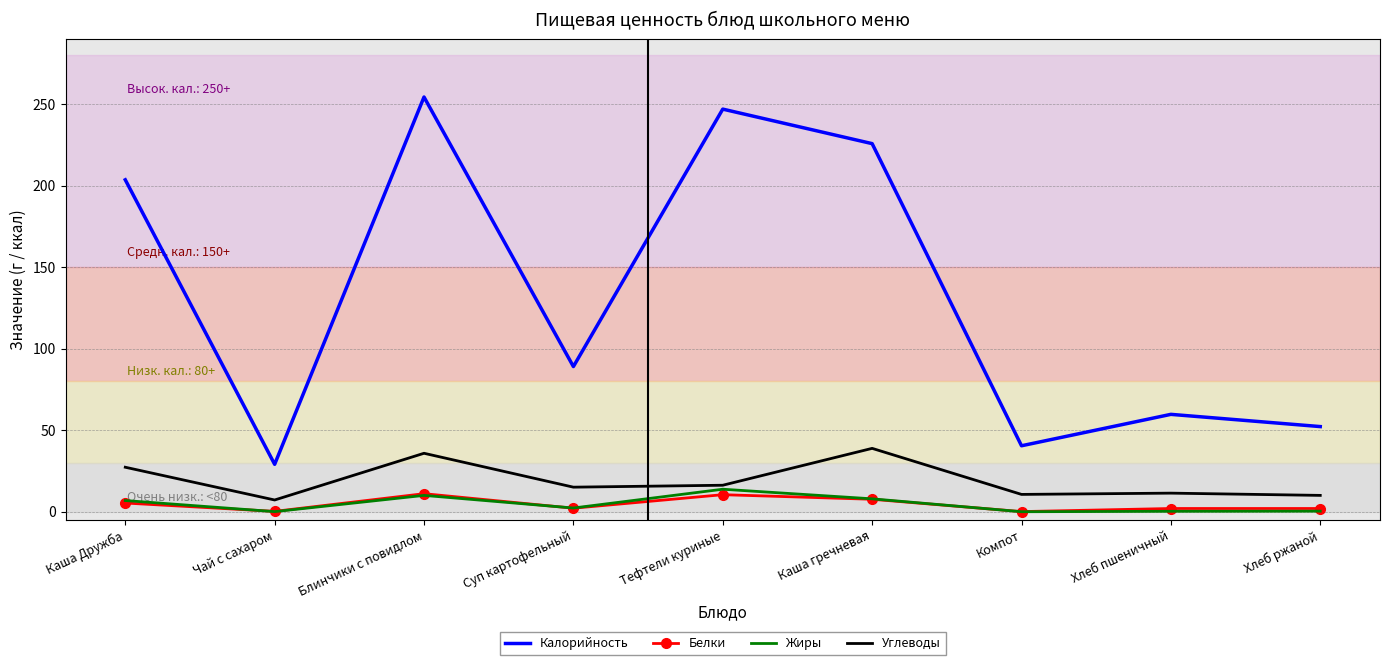

True or false: Калорийность has a value of 59.7 at Хлеб пшеничный.

True